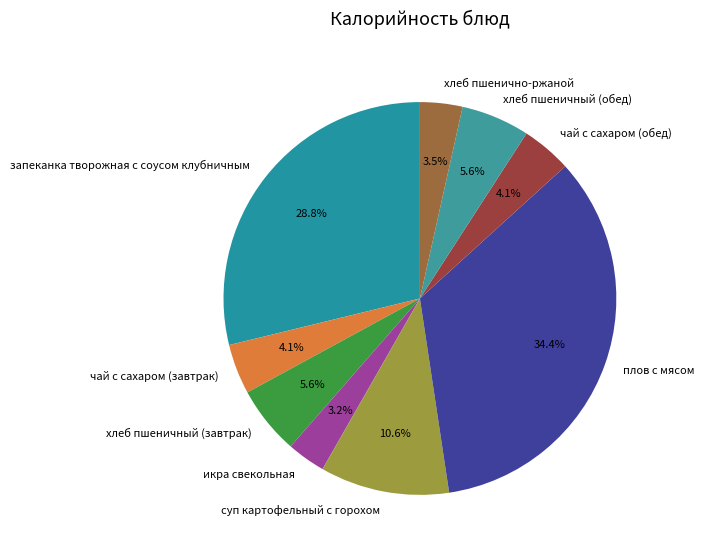

What percentage is the хлеб пшеничный (обед) slice, to the nearest percent?

6%